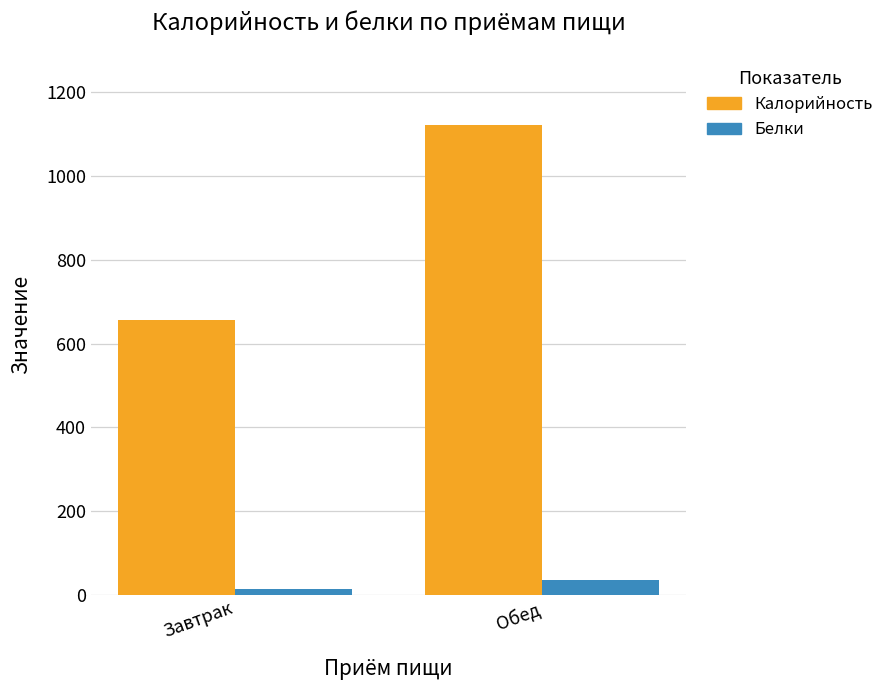

Does the chart contain stacked bars?

No